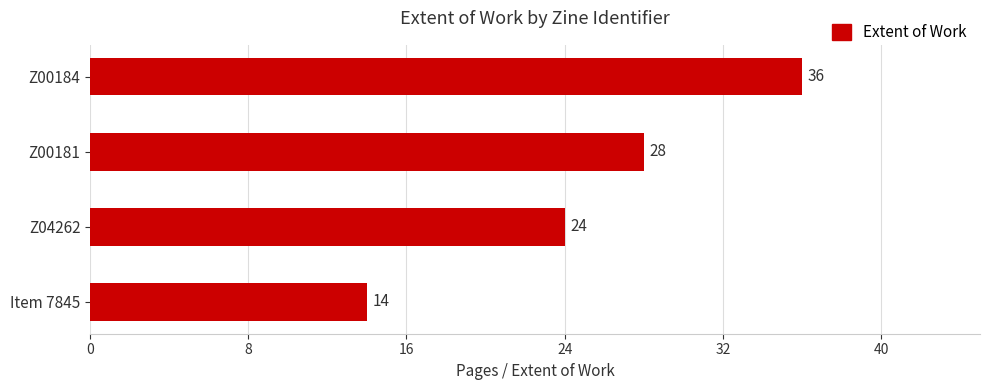

Is it true that the value at Item 7845 is 25?

False